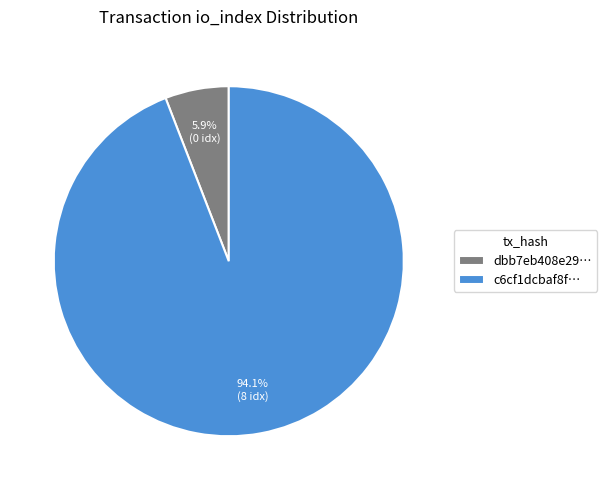

Combined, what portion of the pie is dbb7eb408e29… and c6cf1dcbaf8f…?

100.0%